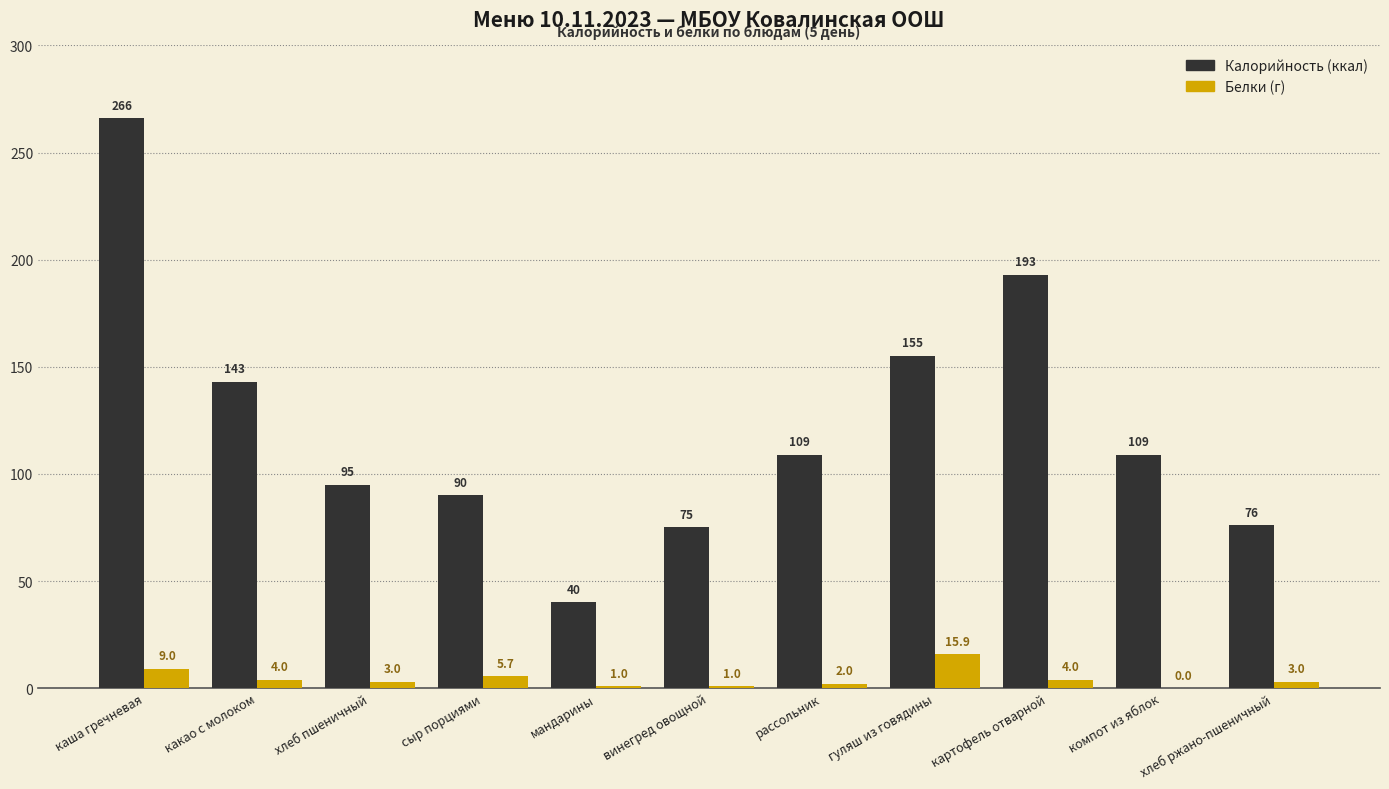

Which label corresponds to the largest value in the chart?

каша гречневая